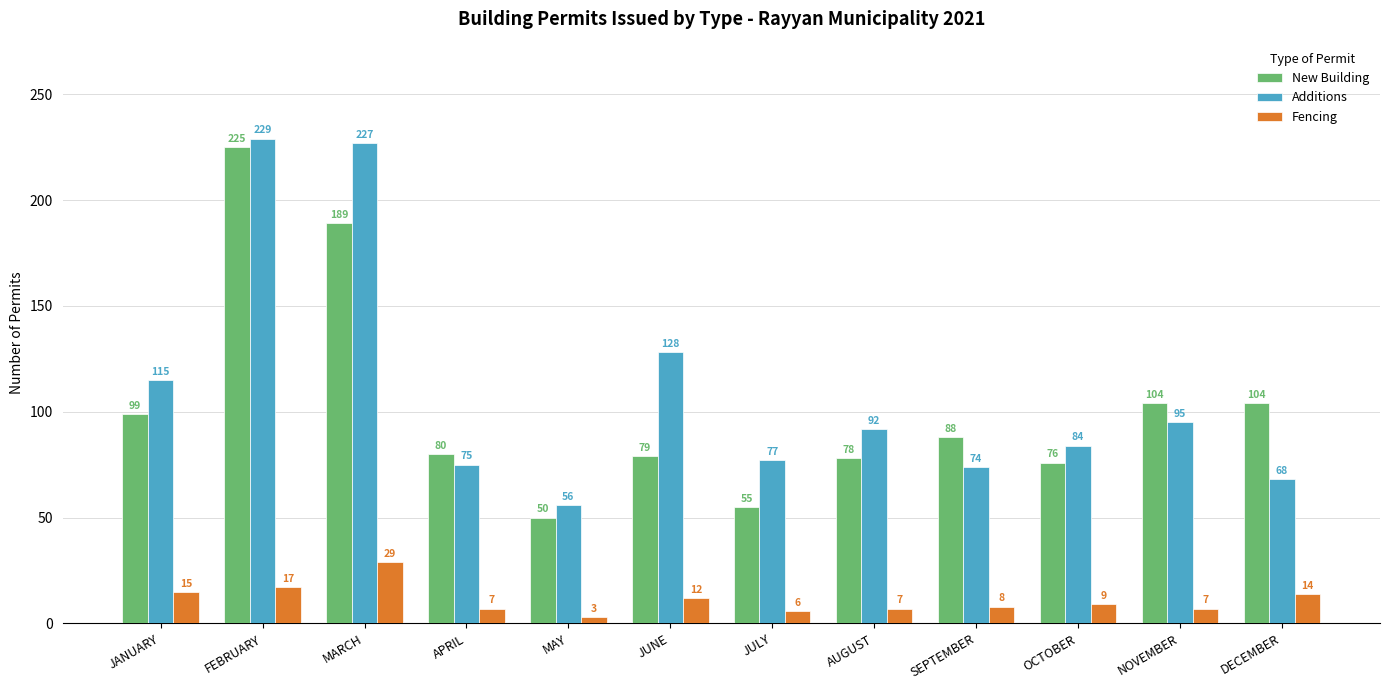

What is the maximum value for Additions?

229